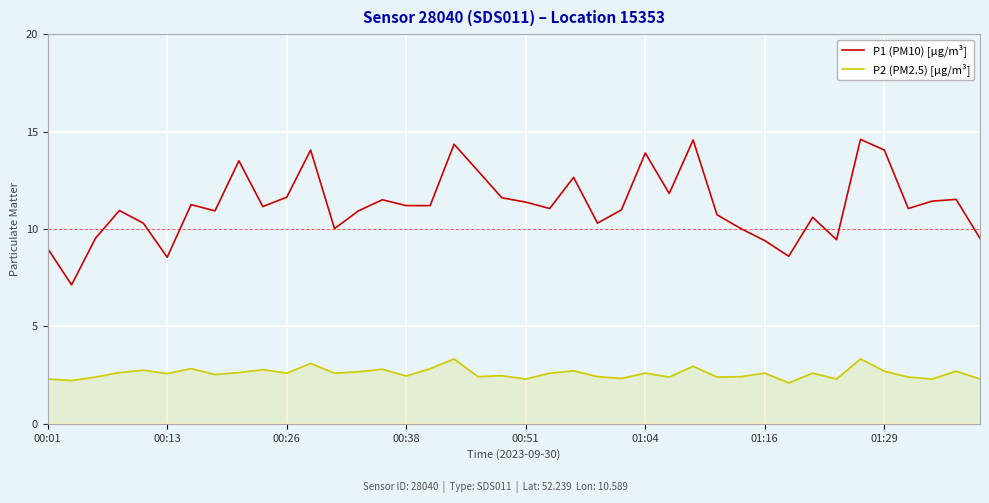

True or false: P1 (PM10) [µg/m³] and P2 (PM2.5) [µg/m³] cross at least once.

False